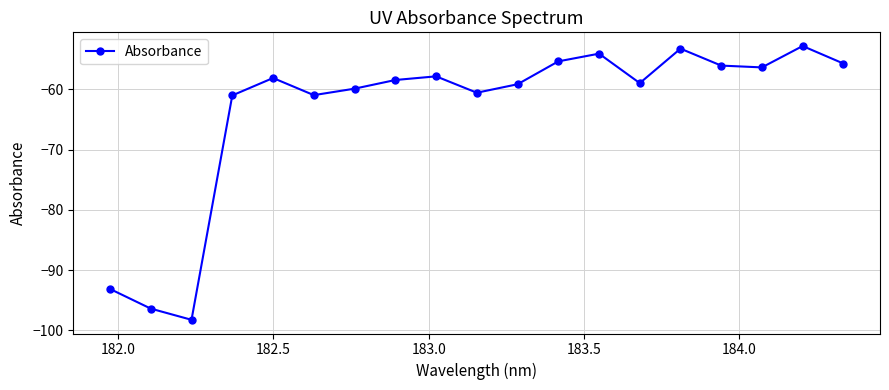

What is the difference between the second highest and second lowest values?

43.1